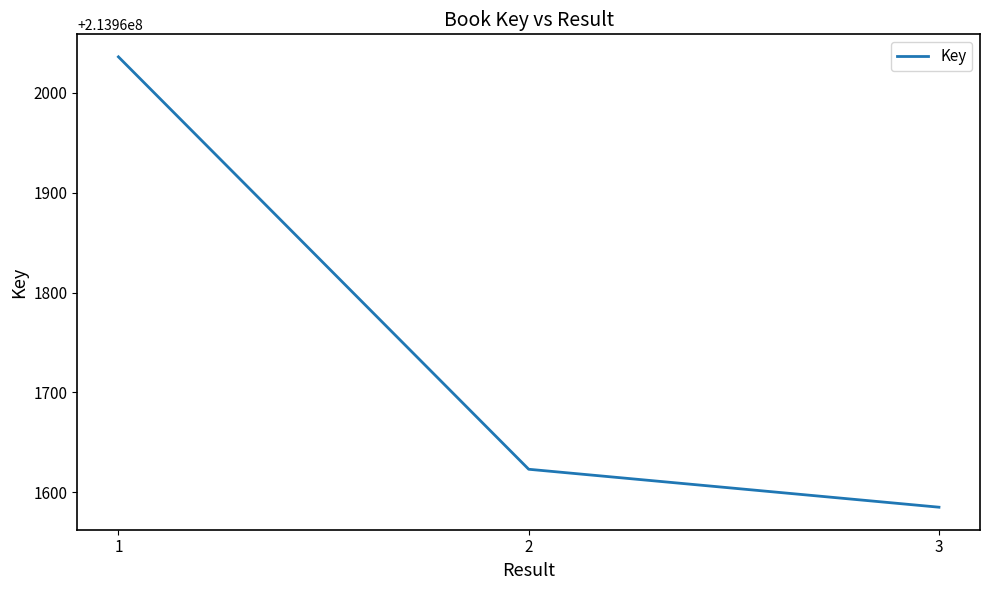

List the labels in order of value, largest first.

1, 2, 3